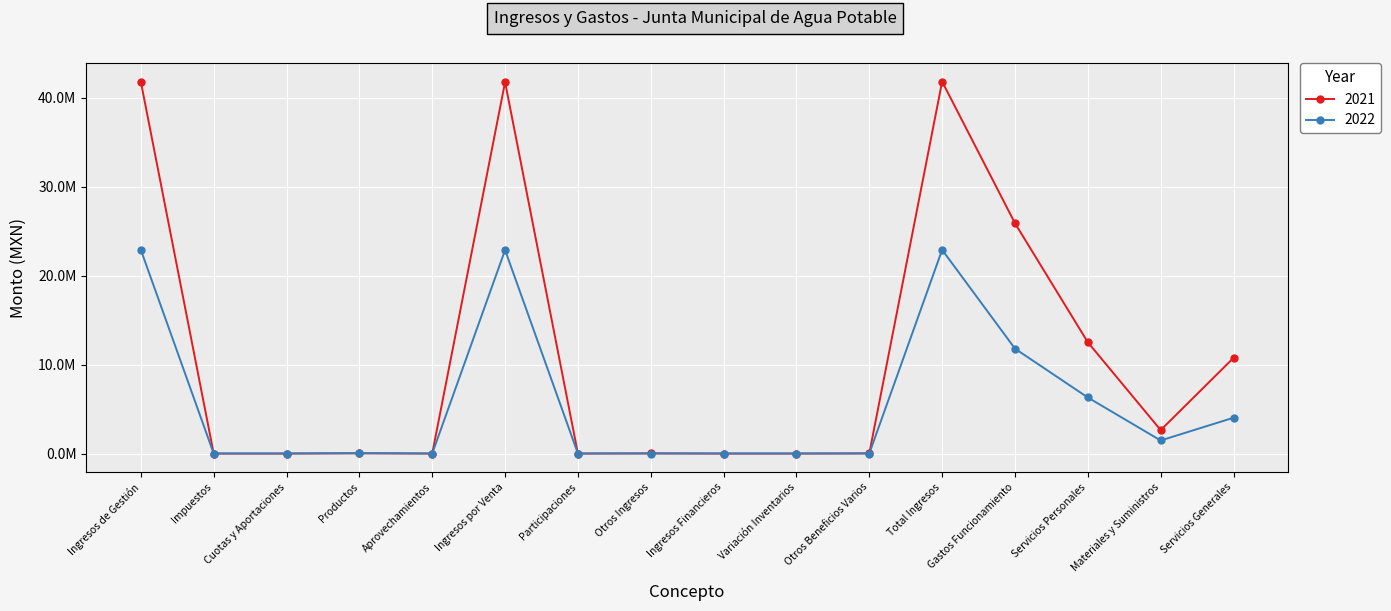

Reading right to left, list all the values displayed in this chart.

2021: 10758441.2	2634306.6	12514436.3	25907184.1	41839523.6	20929.1	0.0	0.0	20929.1	0.0	41782941.3	0.0	35653.1	0.0	0.0	41818594.4
2022: 4027110.0	1468009.8	6304416.4	11799536.1	22914989.1	92.6	0.0	0.0	92.6	0.0	22890565.9	0.0	24330.5	0.0	0.0	22914896.4